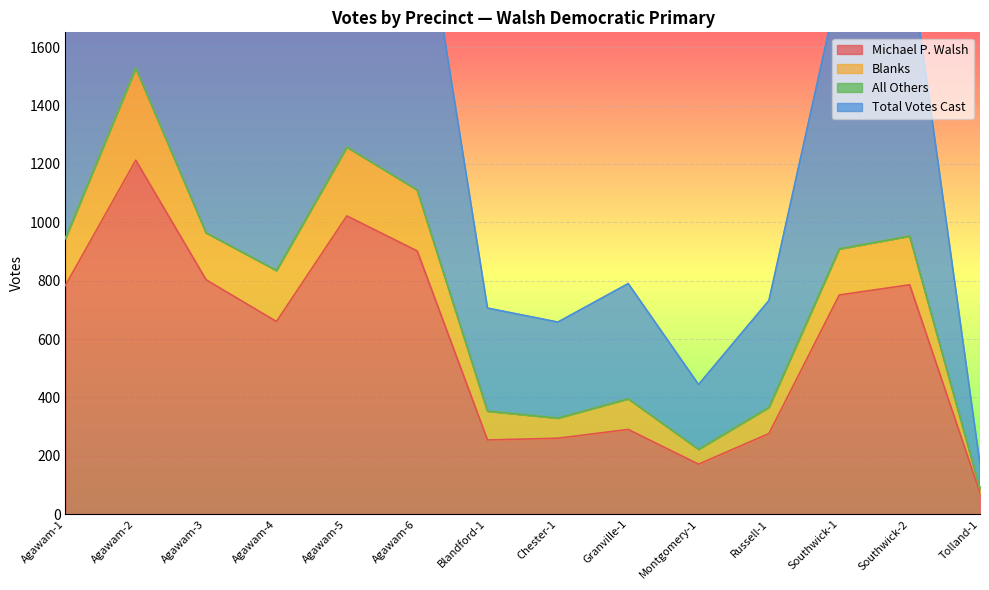

What is the maximum value for Michael P. Walsh?

1213